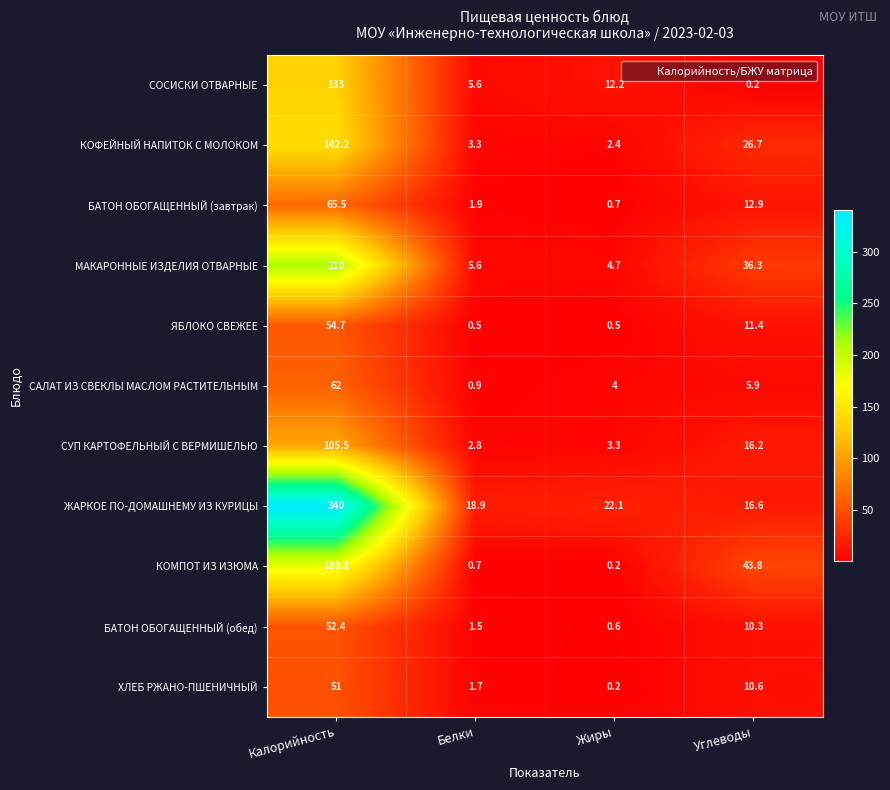

Rank the series by their maximum value, from lowest to highest.

ХЛЕБ РЖАНО-ПШЕНИЧНЫЙ, БАТОН ОБОГАЩЕННЫЙ (обед), ЯБЛОКО СВЕЖЕЕ, САЛАТ ИЗ СВЕКЛЫ МАСЛОМ РАСТИТЕЛЬНЫМ, БАТОН ОБОГАЩЕННЫЙ (завтрак), СУП КАРТОФЕЛЬНЫЙ С ВЕРМИШЕЛЬЮ, СОСИСКИ ОТВАРНЫЕ, КОФЕЙНЫЙ НАПИТОК С МОЛОКОМ, КОМПОТ ИЗ ИЗЮМА, МАКАРОННЫЕ ИЗДЕЛИЯ ОТВАРНЫЕ, ЖАРКОЕ ПО-ДОМАШНЕМУ ИЗ КУРИЦЫ